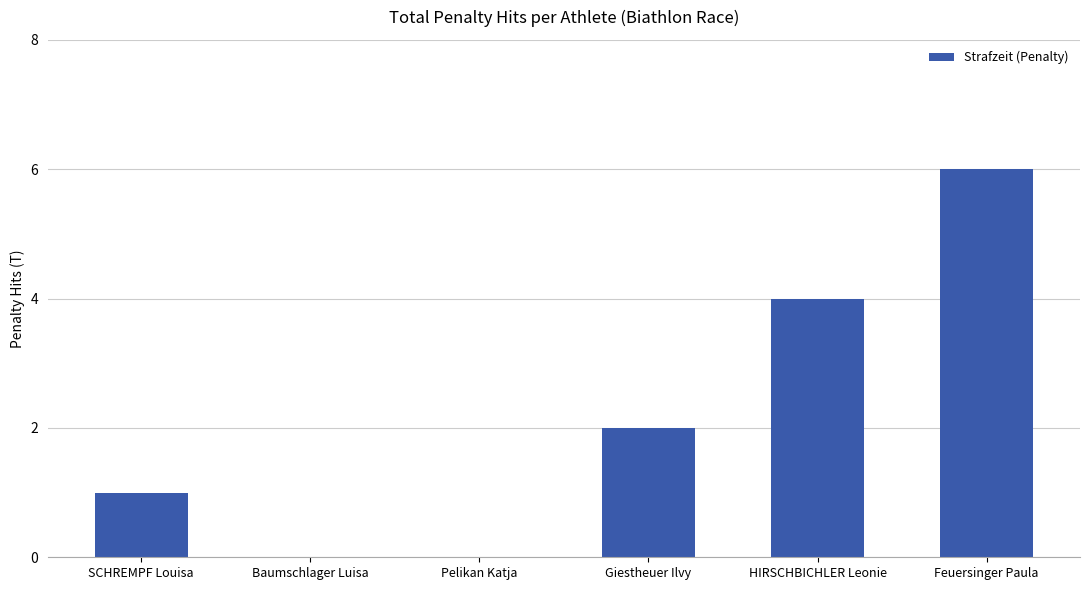

Count the number of data series in this chart.

1